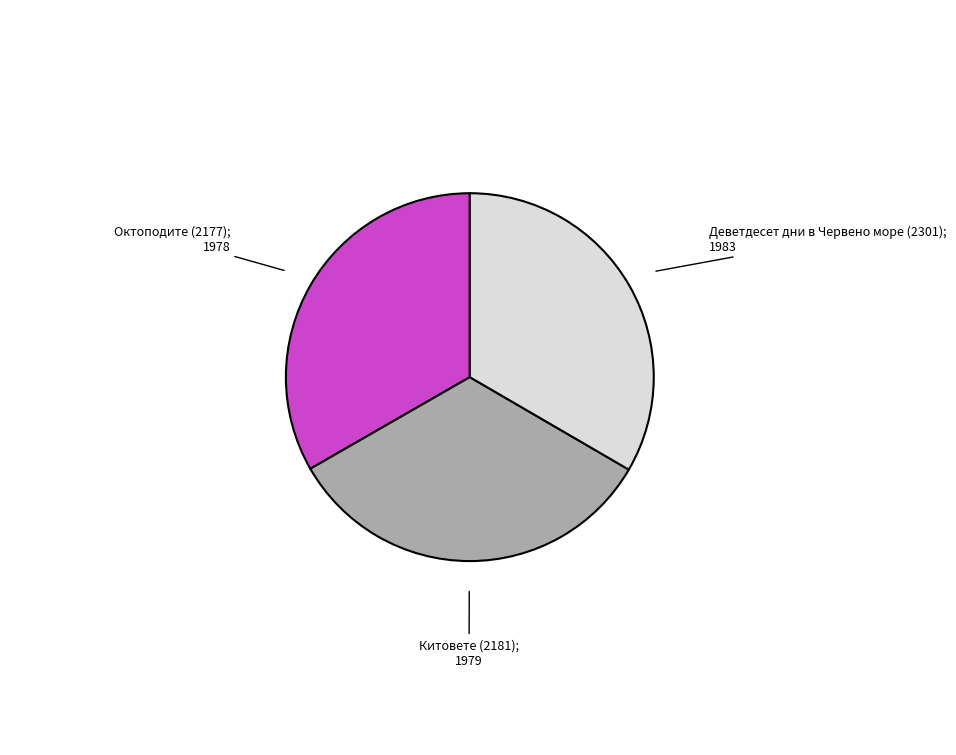

Is there any slice that represents more than half of the pie?

No